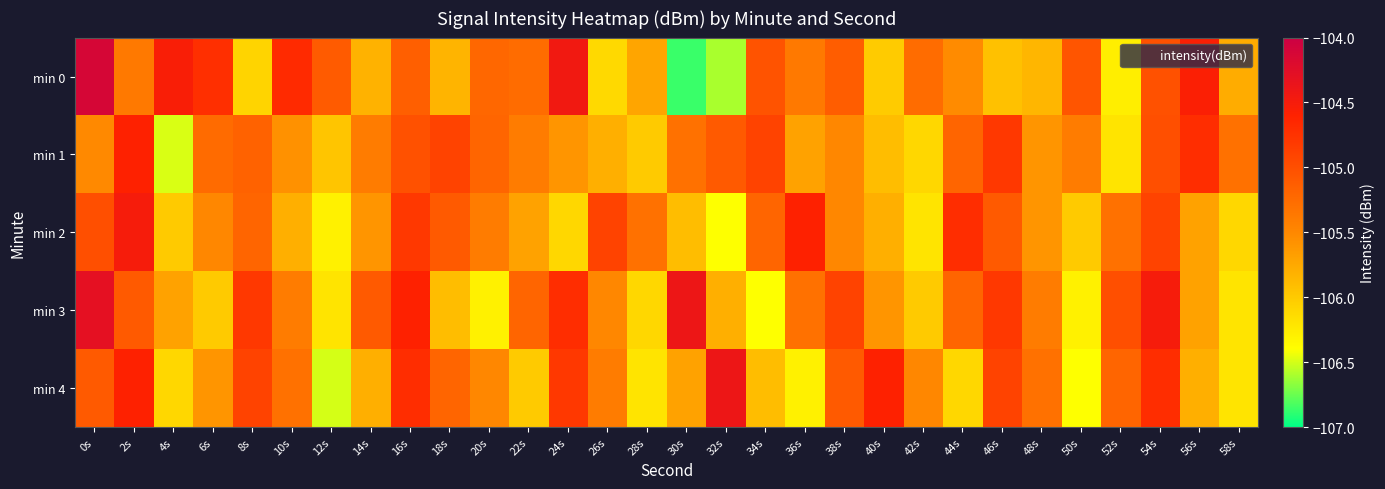

How many series are shown in this chart?

5